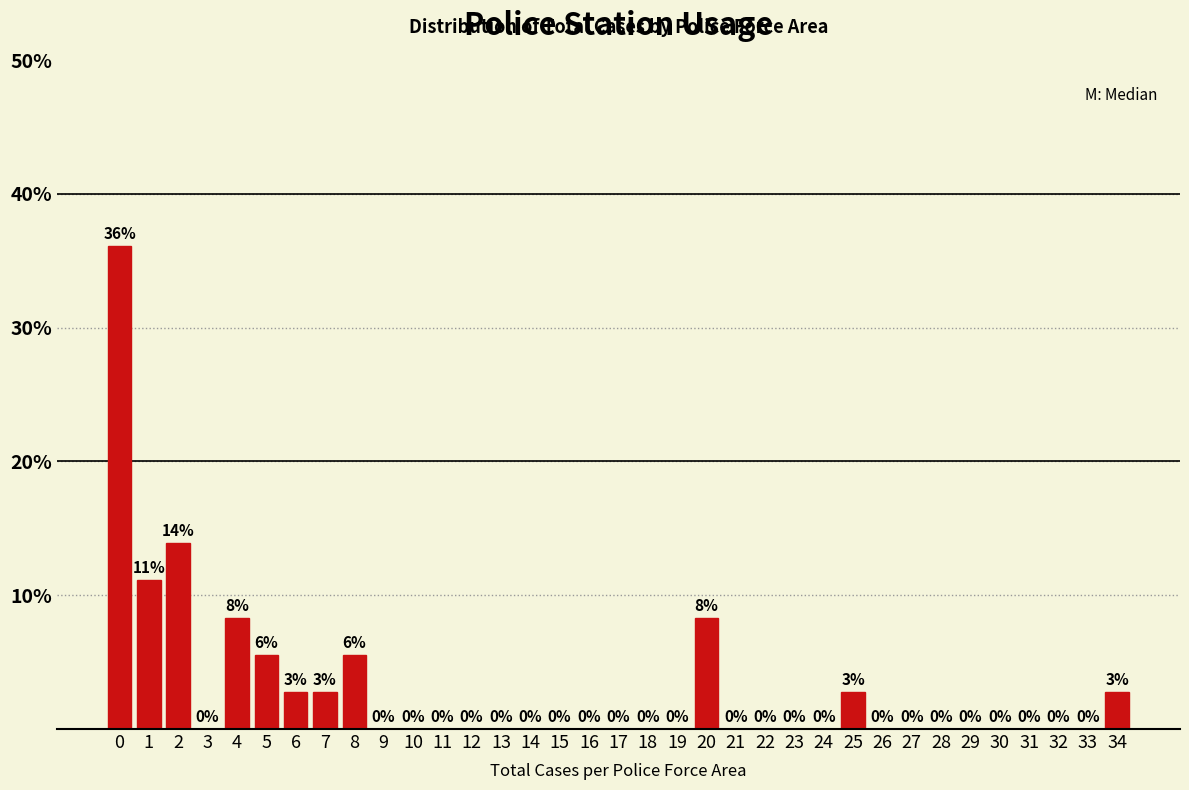

What is the greatest value displayed?

36.1